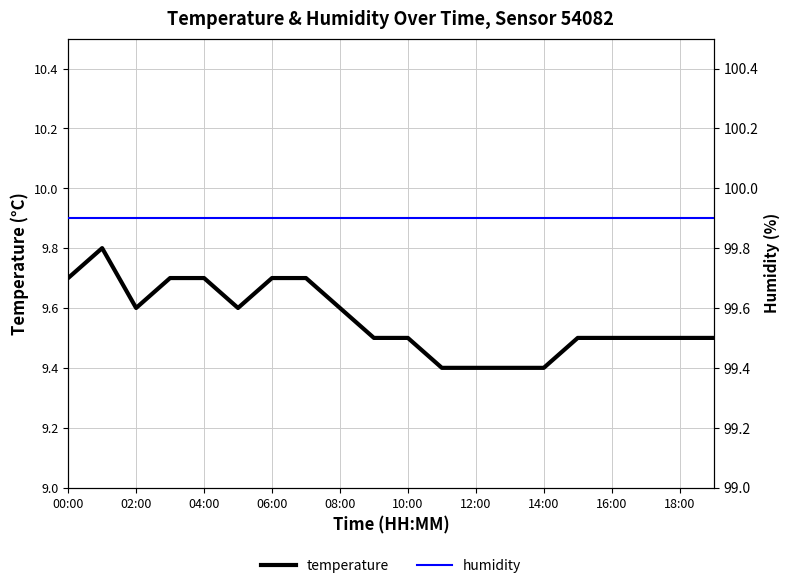

Which series has the largest range (max minus min)?

temperature